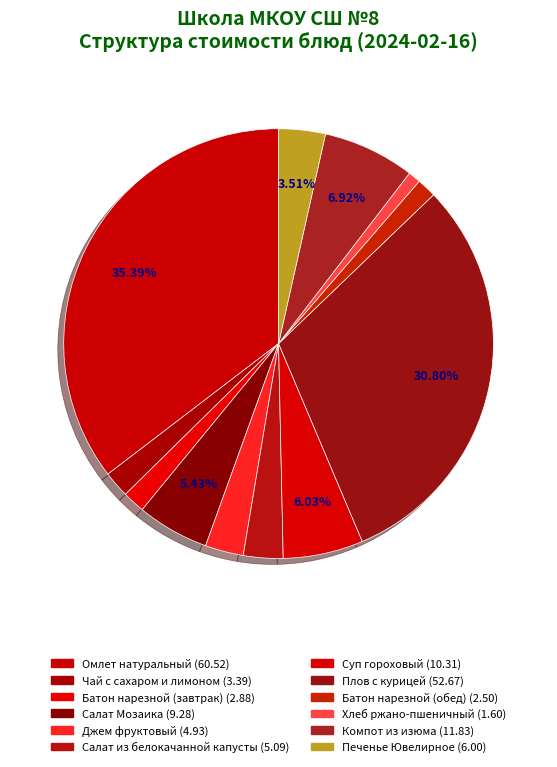

How many segments does this pie chart have?

12